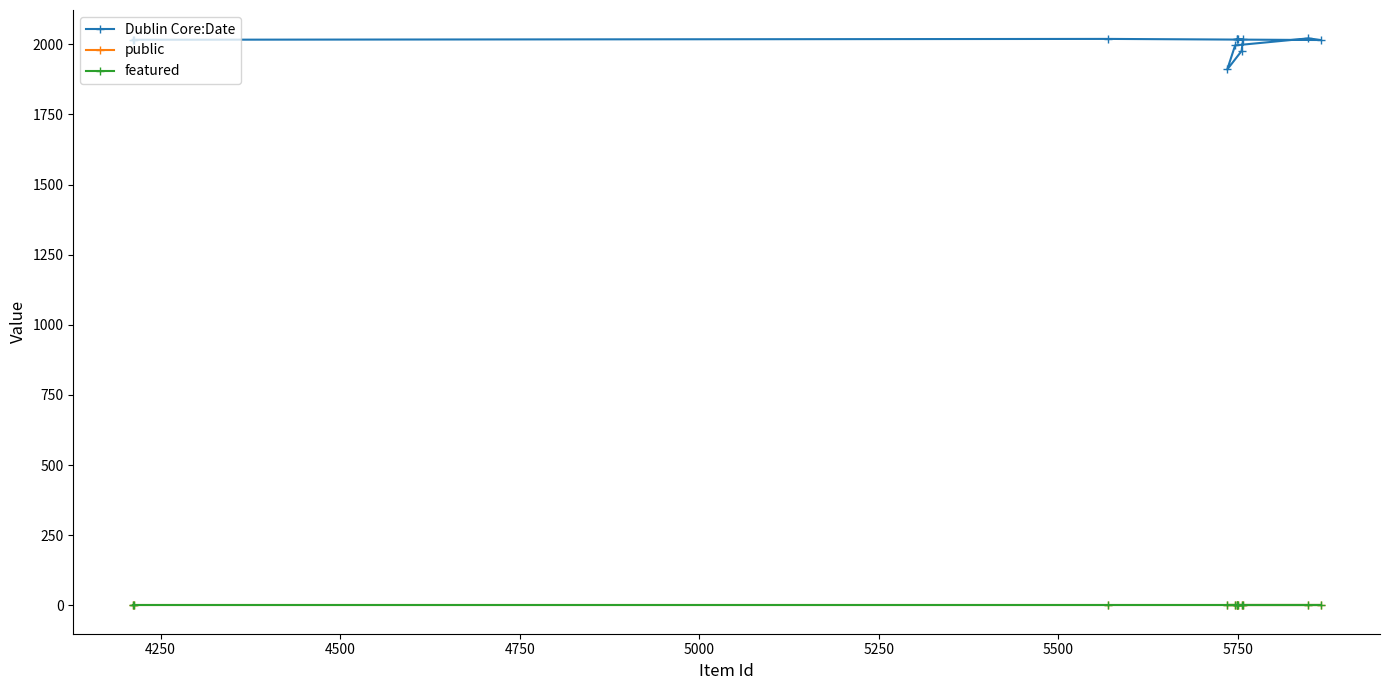

At how many categories does at least one series exceed 777?

12